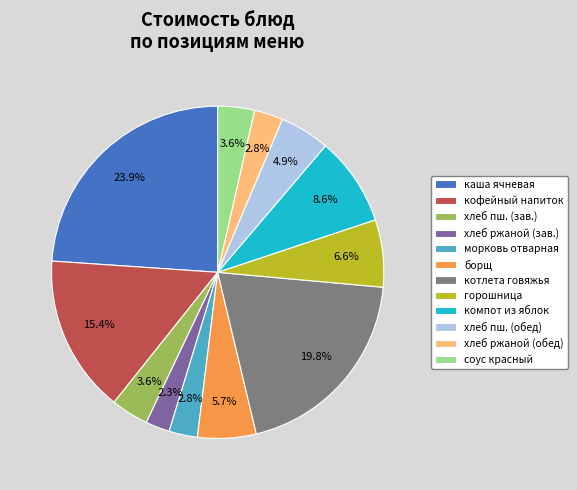

Does борщ account for over 50% of the chart?

No